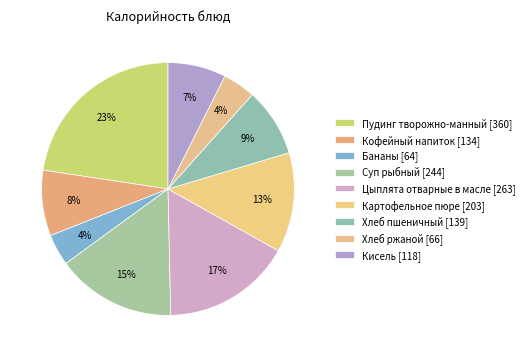

How many segments does this pie chart have?

9